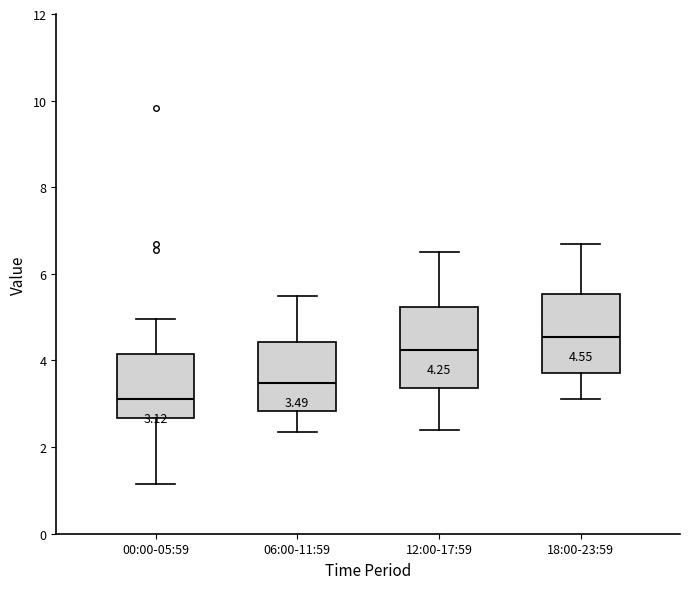

Which box has the highest median line?

18:00-23:59